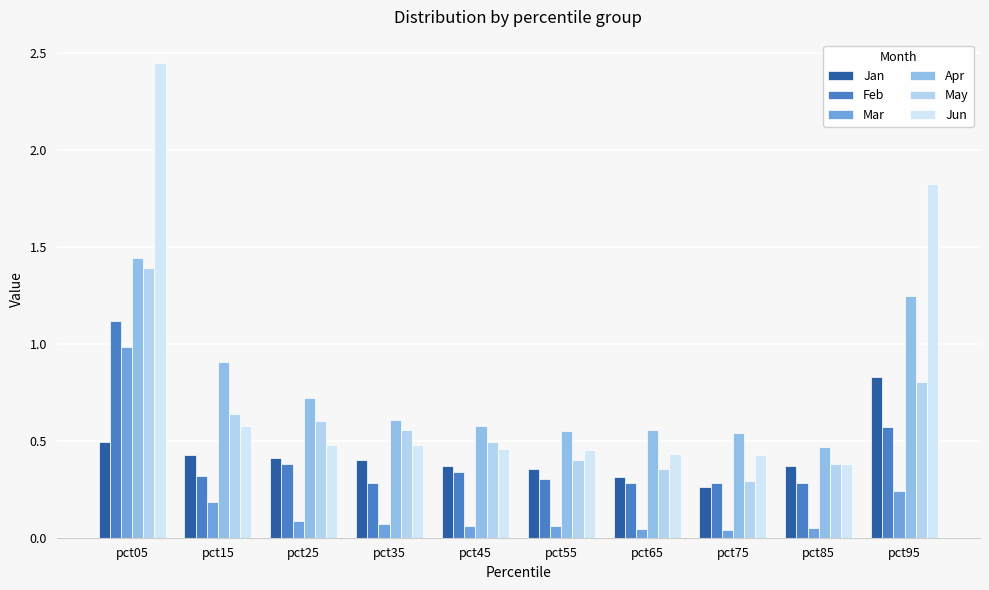

List the labels in order of Feb value, largest first.

pct05, pct95, pct25, pct45, pct15, pct55, pct35, pct85, pct65, pct75